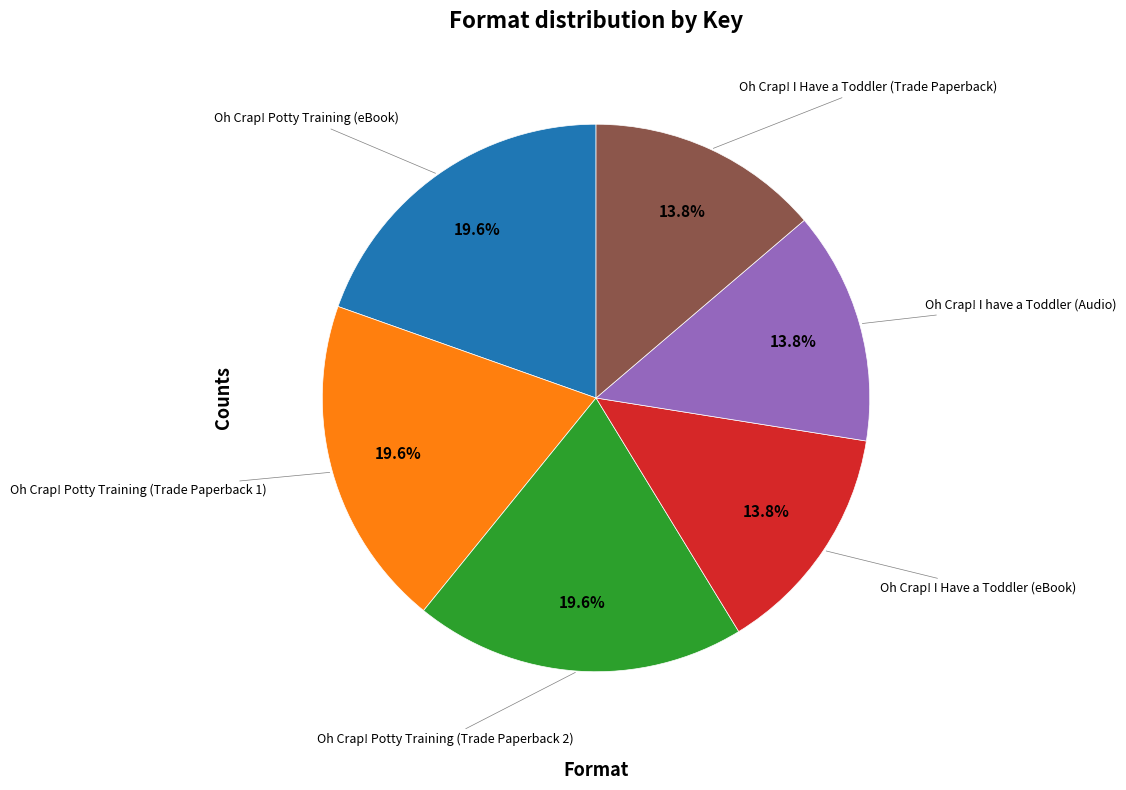

Is there a majority slice in this chart?

No